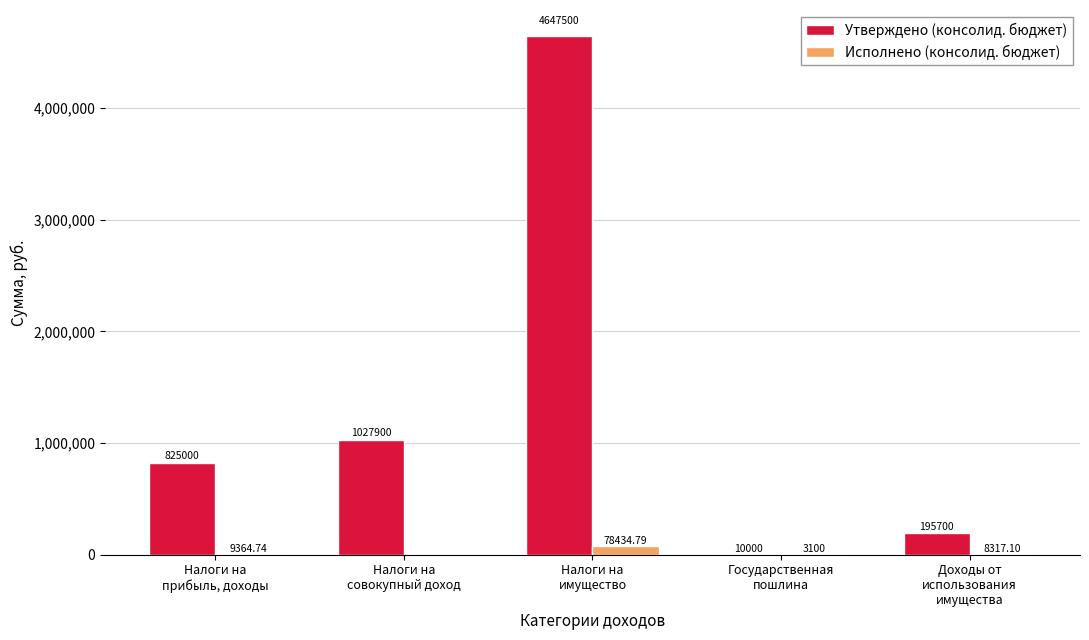

What are all the series names shown in the legend?

Утверждено (консолид. бюджет), Исполнено (консолид. бюджет)